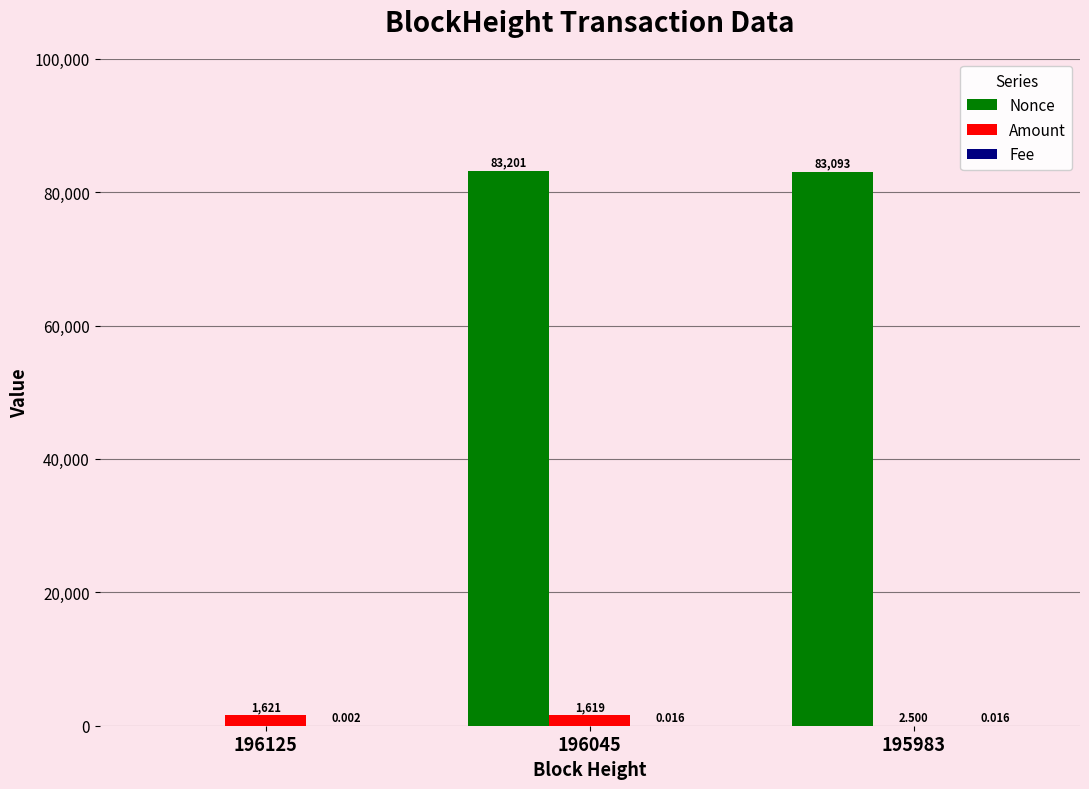

What is the sum of the Amount values at 195983 and 196045?

1621.9